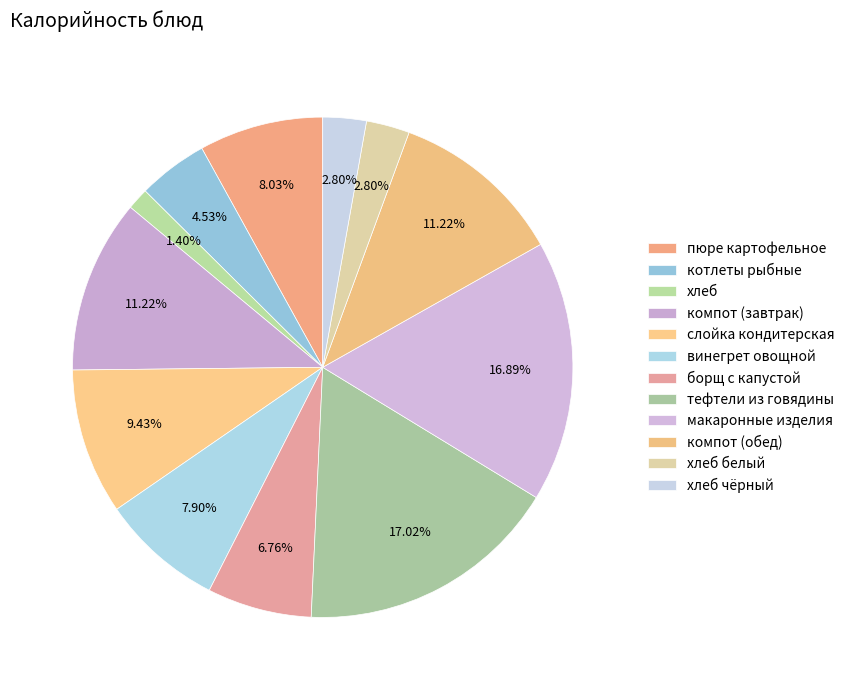

How many segments does this pie chart have?

12